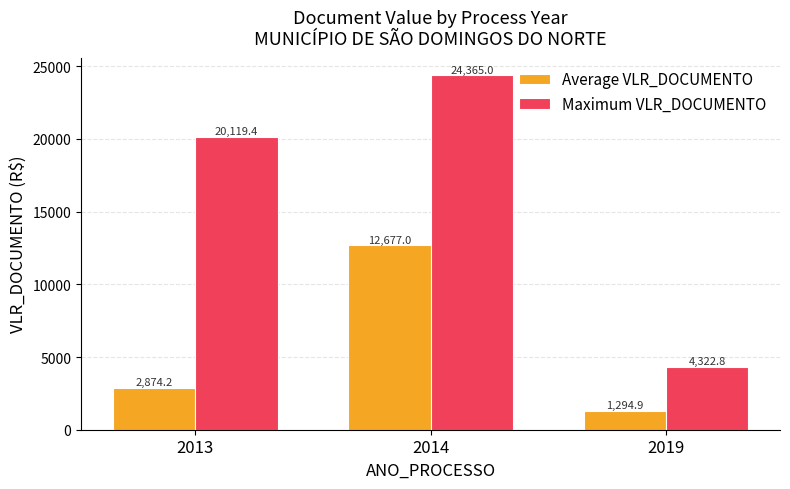

What is the sum of the Maximum VLR_DOCUMENTO values at 2014 and 2013?

44484.4